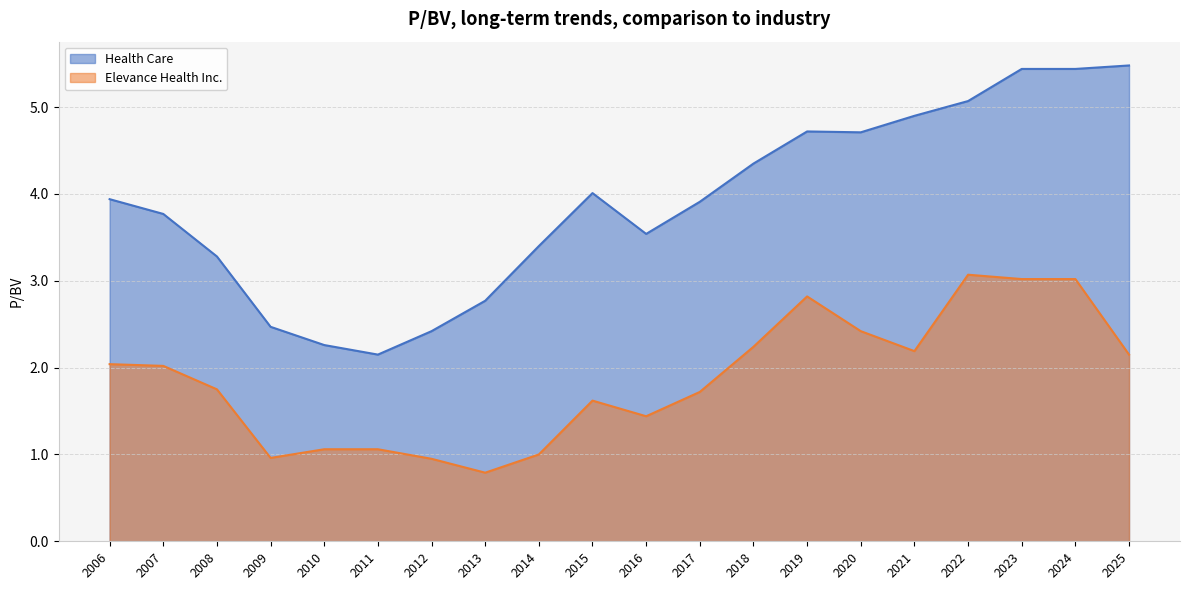

Is it true that Elevance Health Inc. equals 1.1 at 2010?

True